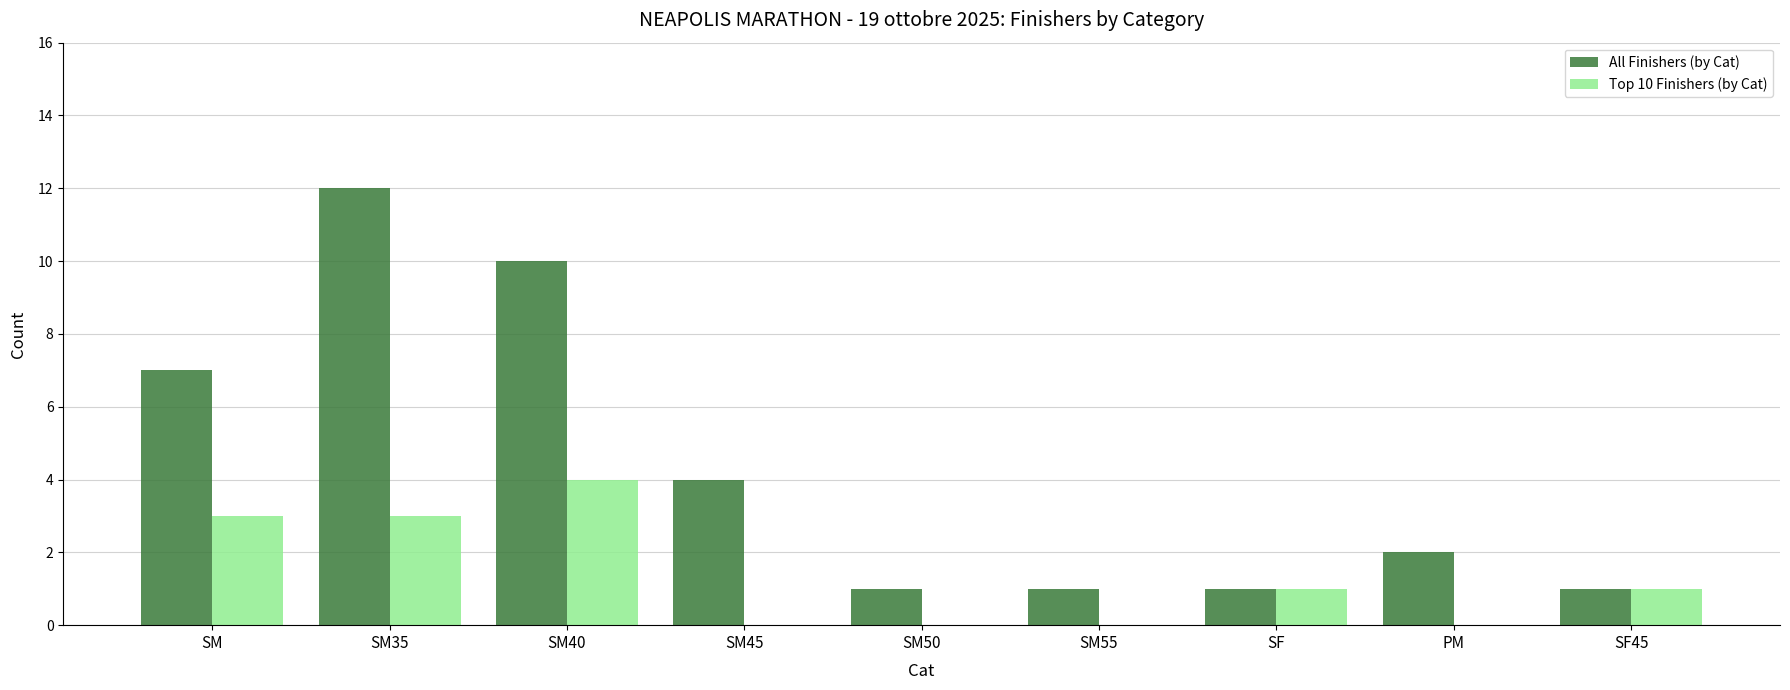

The value of Top 10 Finishers (by Cat) at SM is 3. True or false?

True